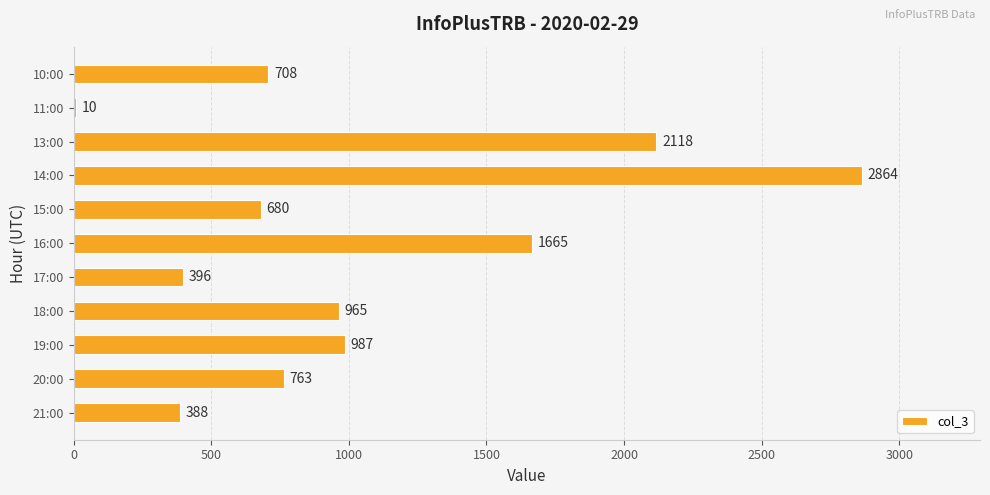

Where is the data nearest to the value 1437?

16:00